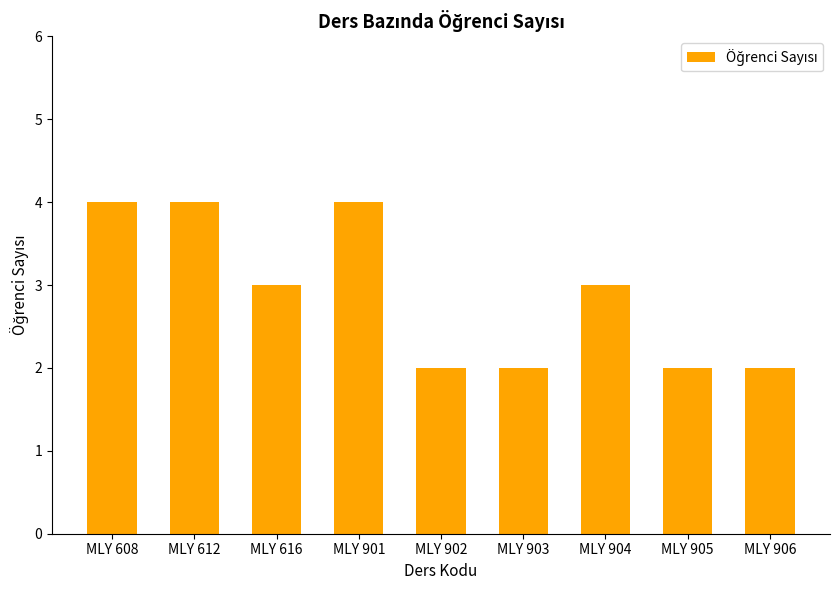

Reading left to right, transcribe all the data shown in this chart.

MLY 608=4	MLY 612=4	MLY 616=3	MLY 901=4	MLY 902=2	MLY 903=2	MLY 904=3	MLY 905=2	MLY 906=2